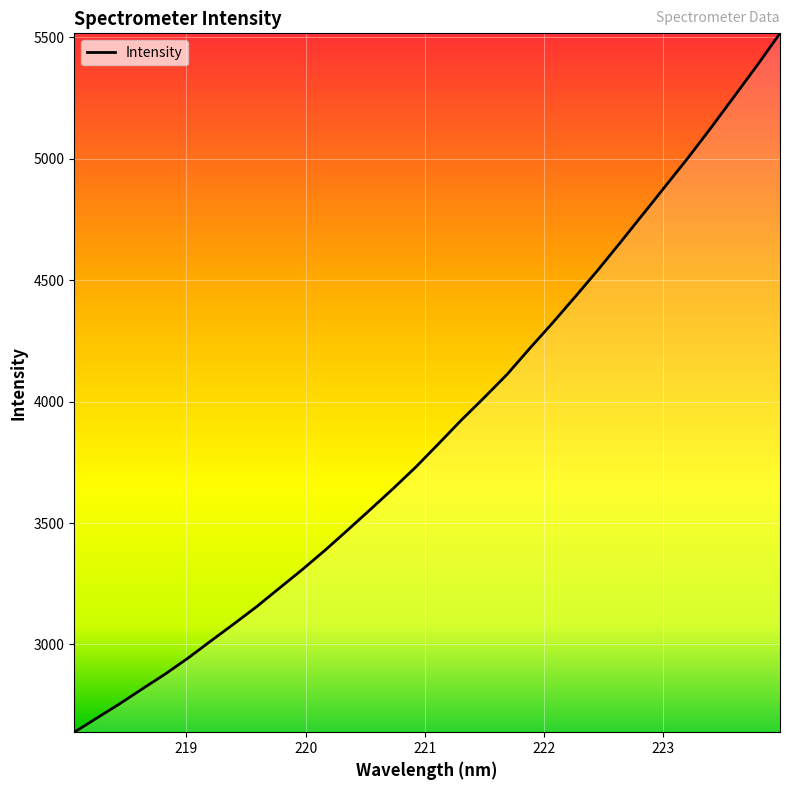

What is the greatest value displayed?

5516.6